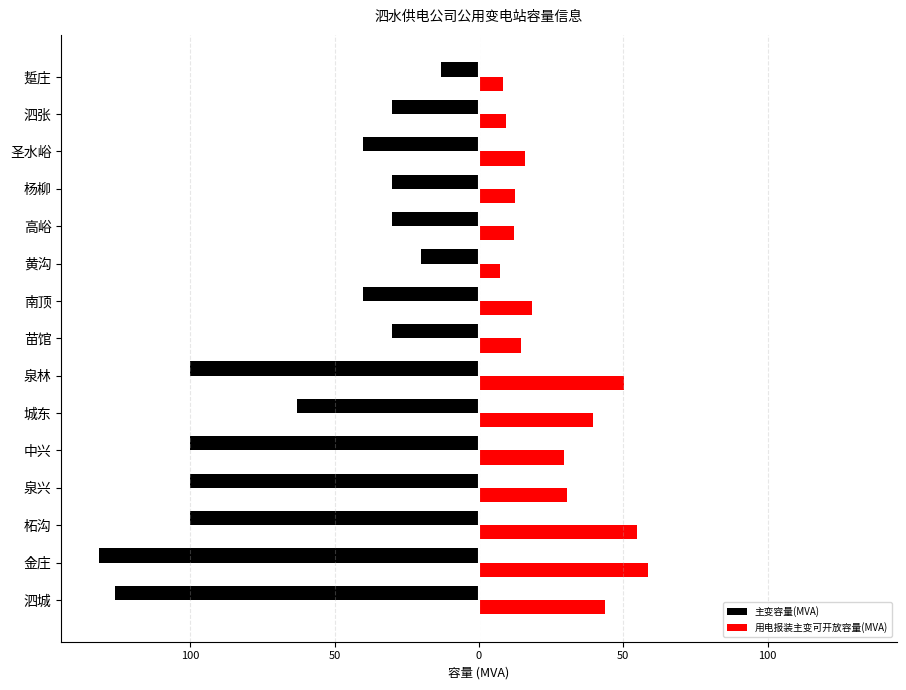

What are all the series names shown in the legend?

主变容量(MVA), 用电报装主变可开放容量(MVA)